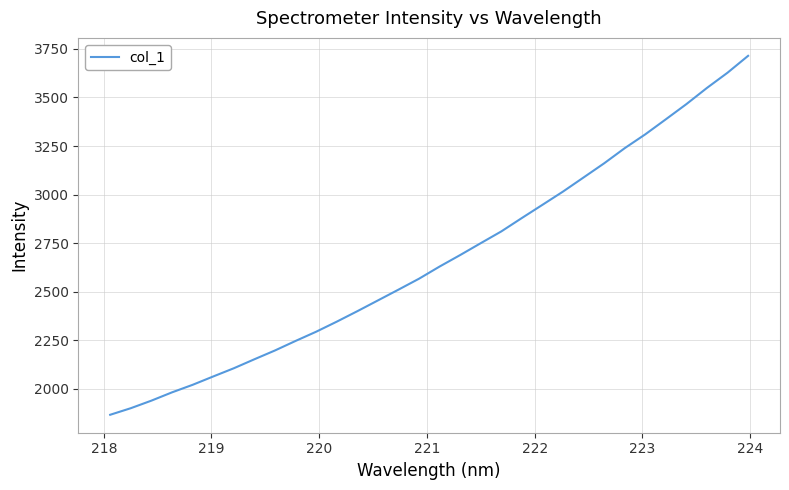

What is the maximum value shown in the chart?

3713.9